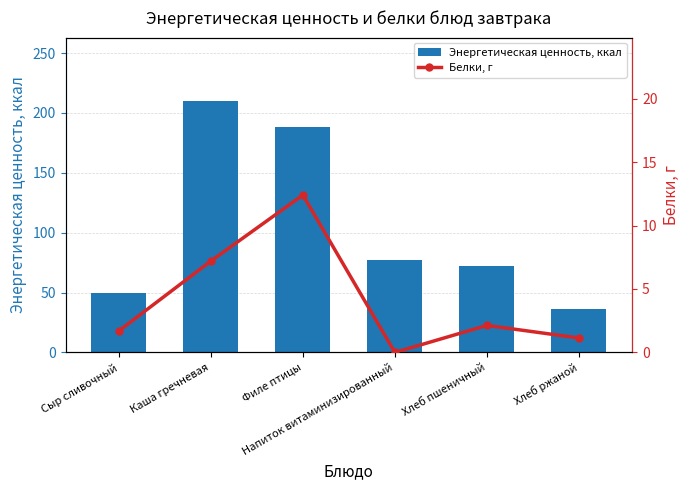

How many values in the Белки, г series exceed 2?

3